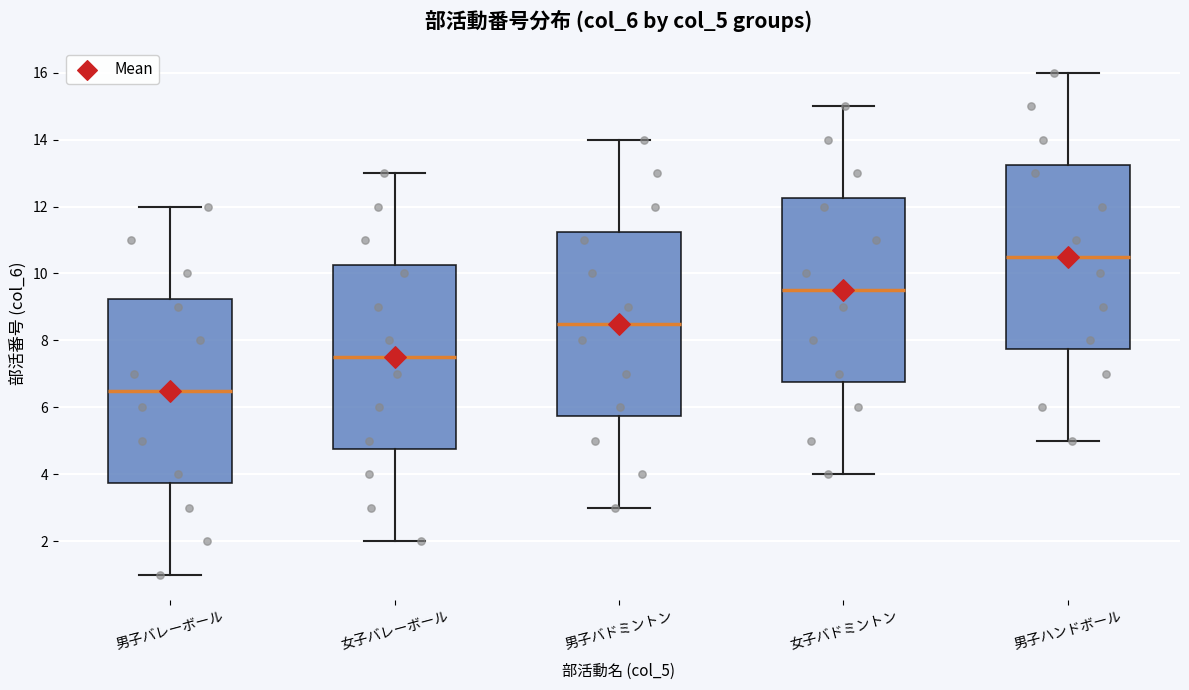

Which box has the highest median line?

男子ハンドボール